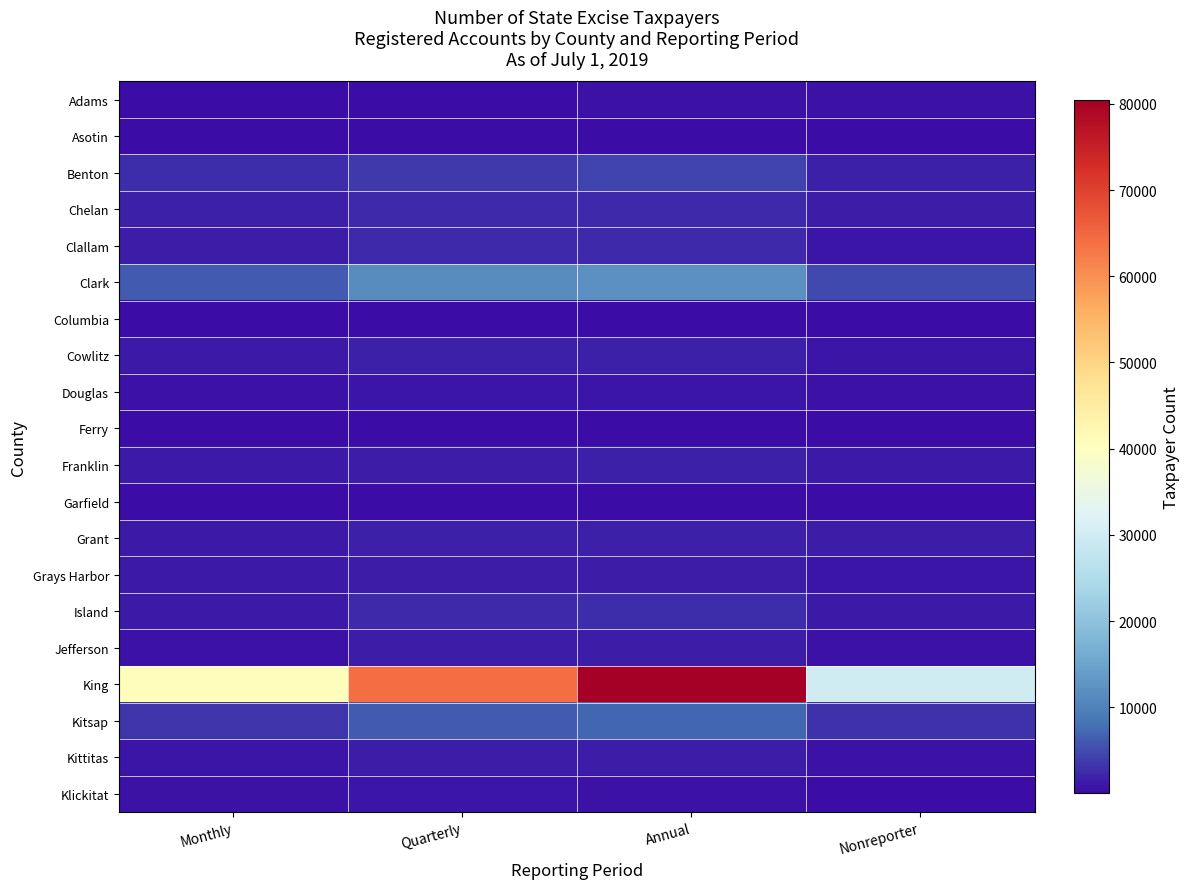

How many data points does each series have?

4